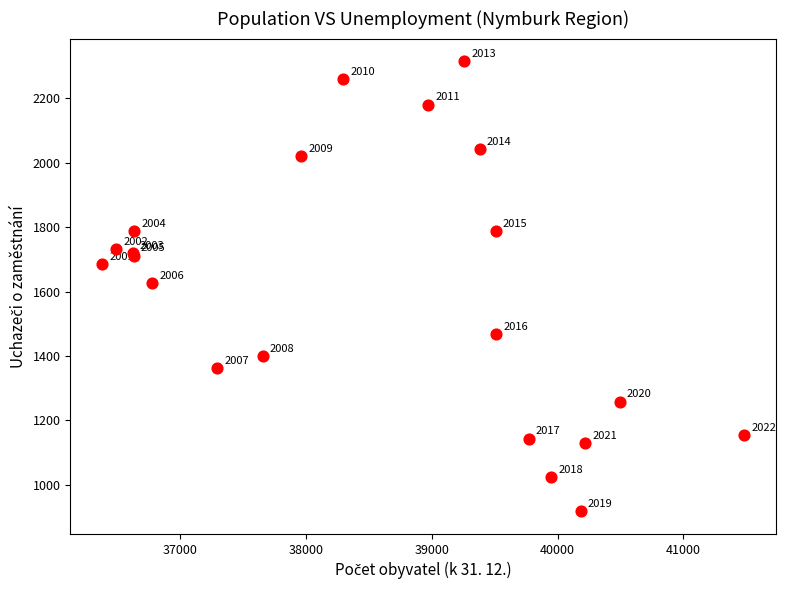

What Y value in the scatter plot is closest to 1616?

1627